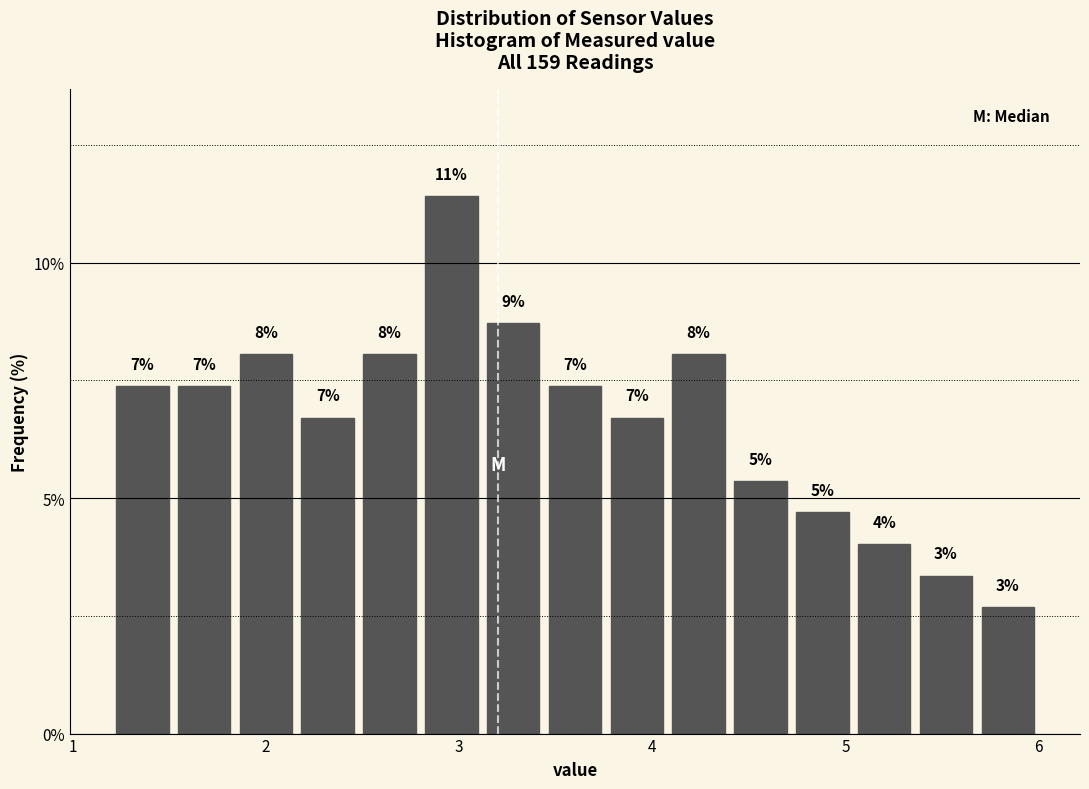

Around what value on the x-axis is the tallest bar? Give the approximate position of its centre, as read against the axis.

3.0